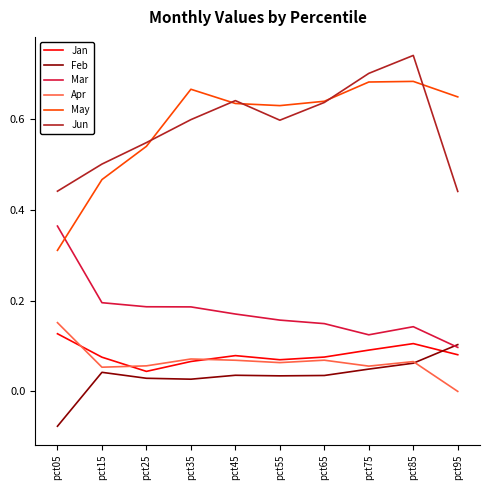

At which label does May reach its minimum?

pct05